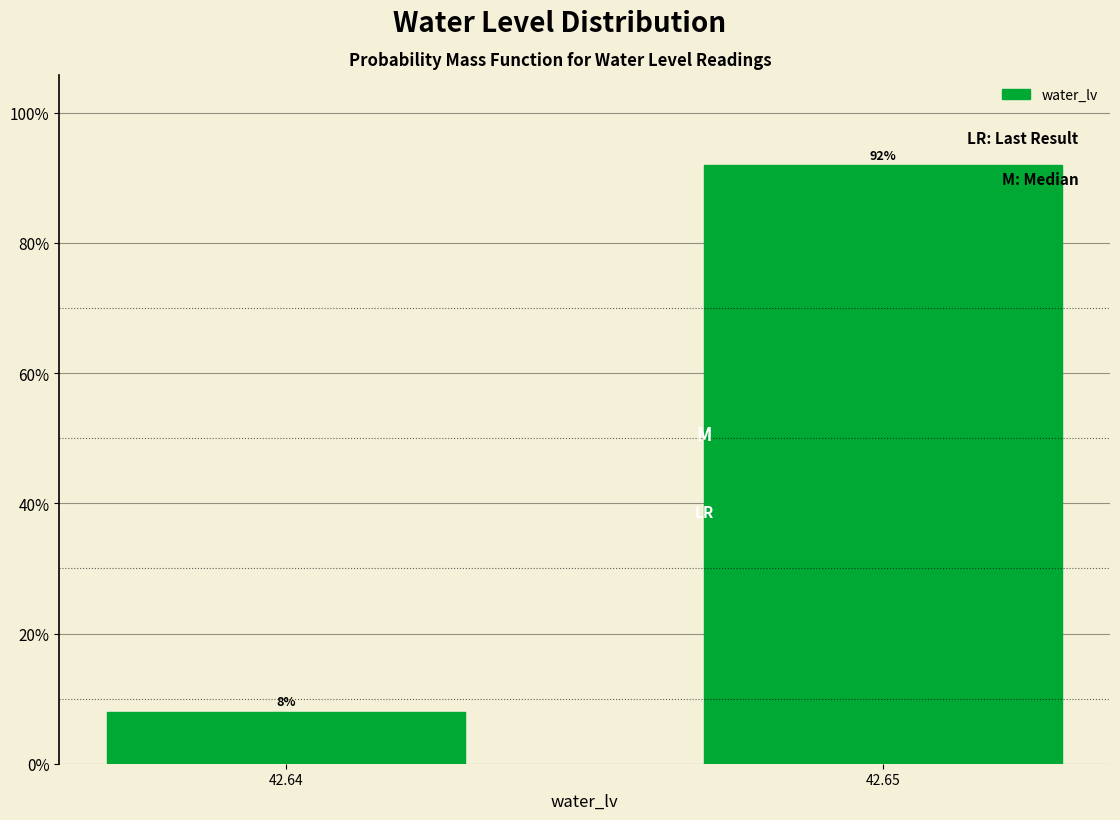

Reading left to right, extract all data points from this chart.

8	92